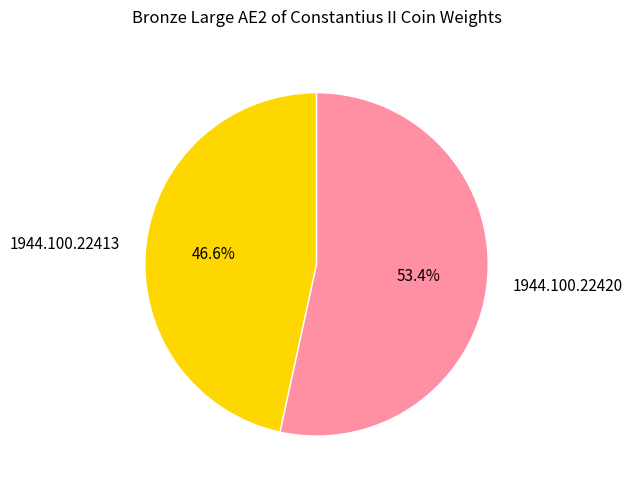

Count the number of slices in the pie.

2